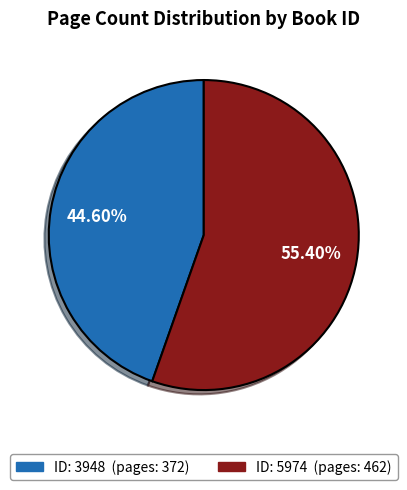

How many slices are in this pie chart?

2